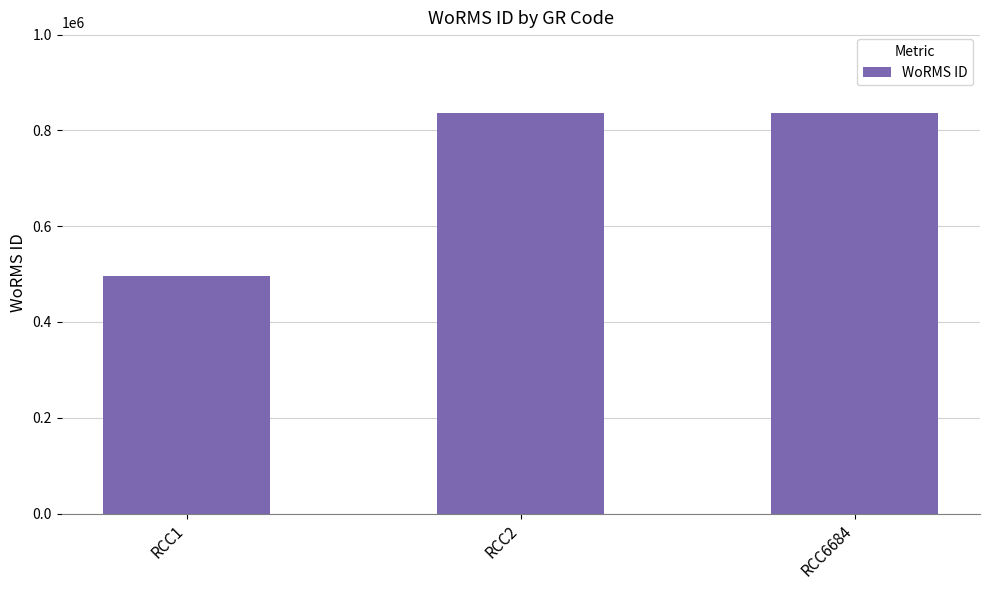

The value at RCC2 is 837201. True or false?

True